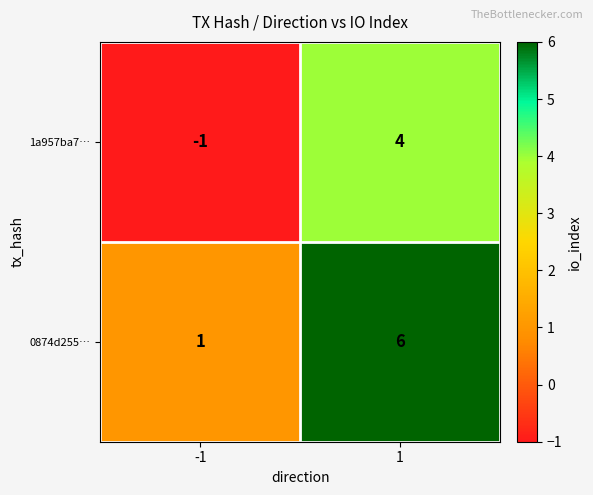

Rank the series by their average value, from lowest to highest.

1a957ba7…, 0874d255…